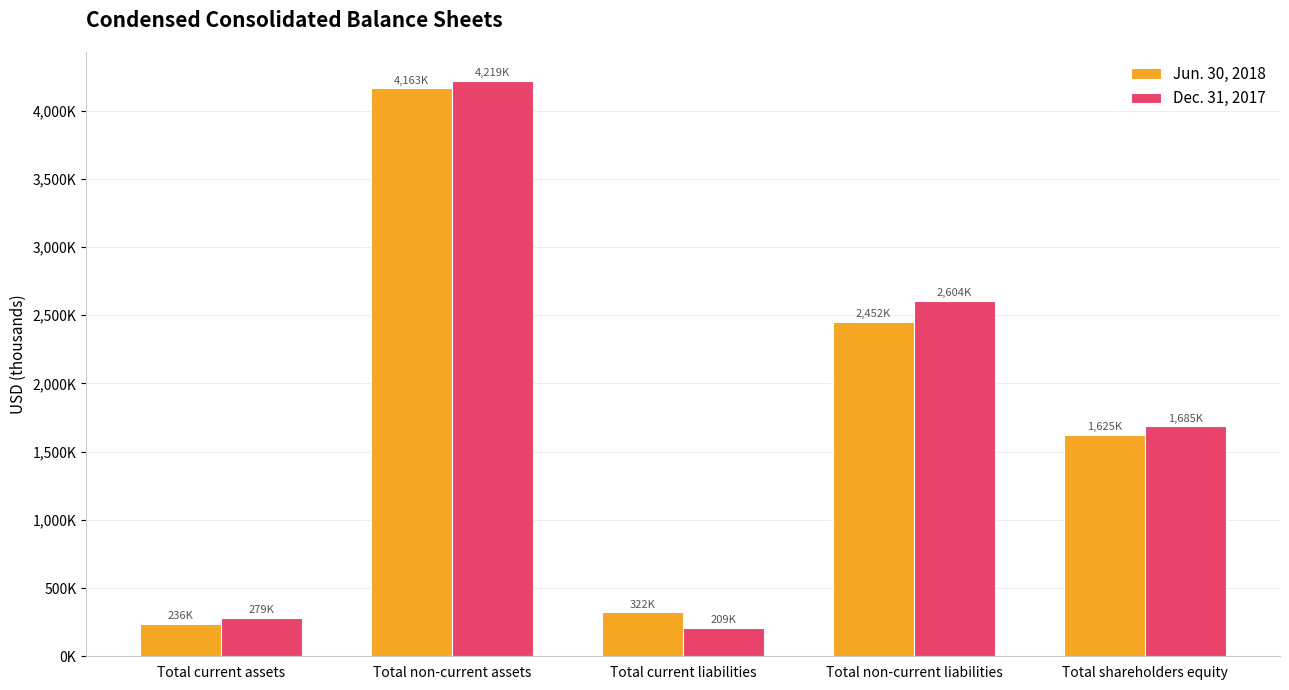

Which series has the largest range (max minus min)?

Dec. 31, 2017